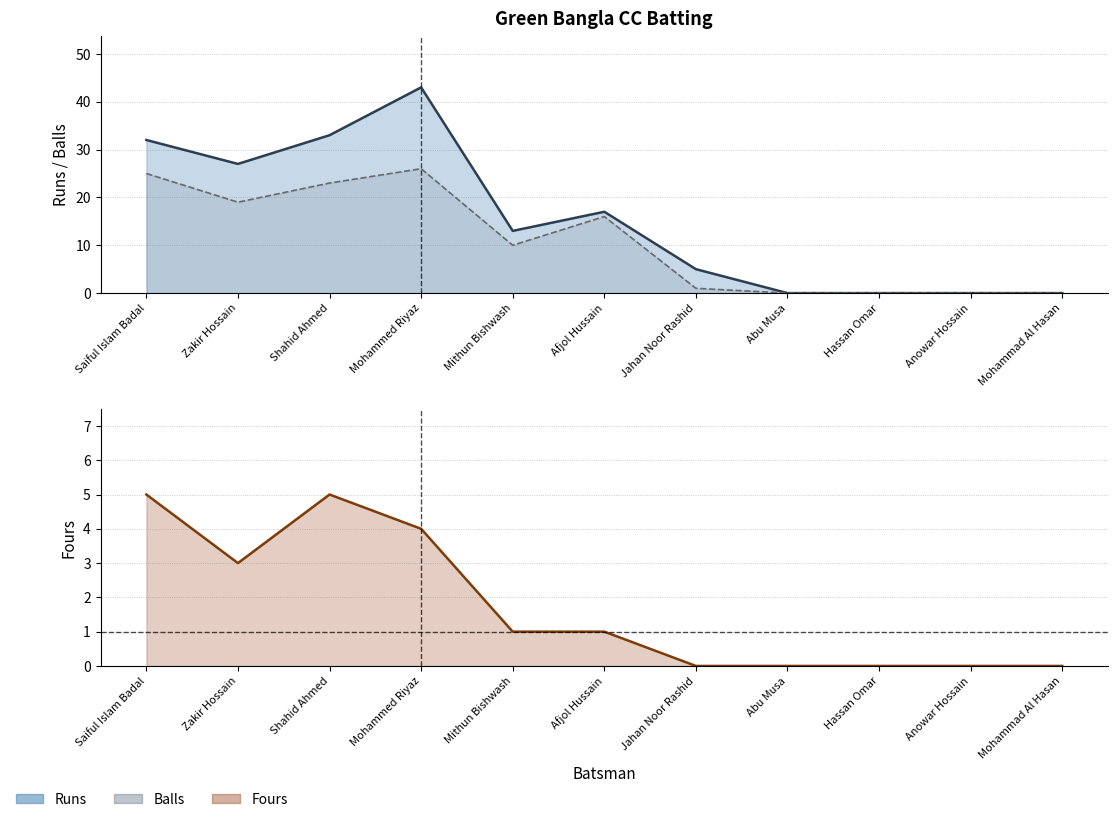

Between Mithun Bishwash and Abu Musa, which is larger?

Mithun Bishwash